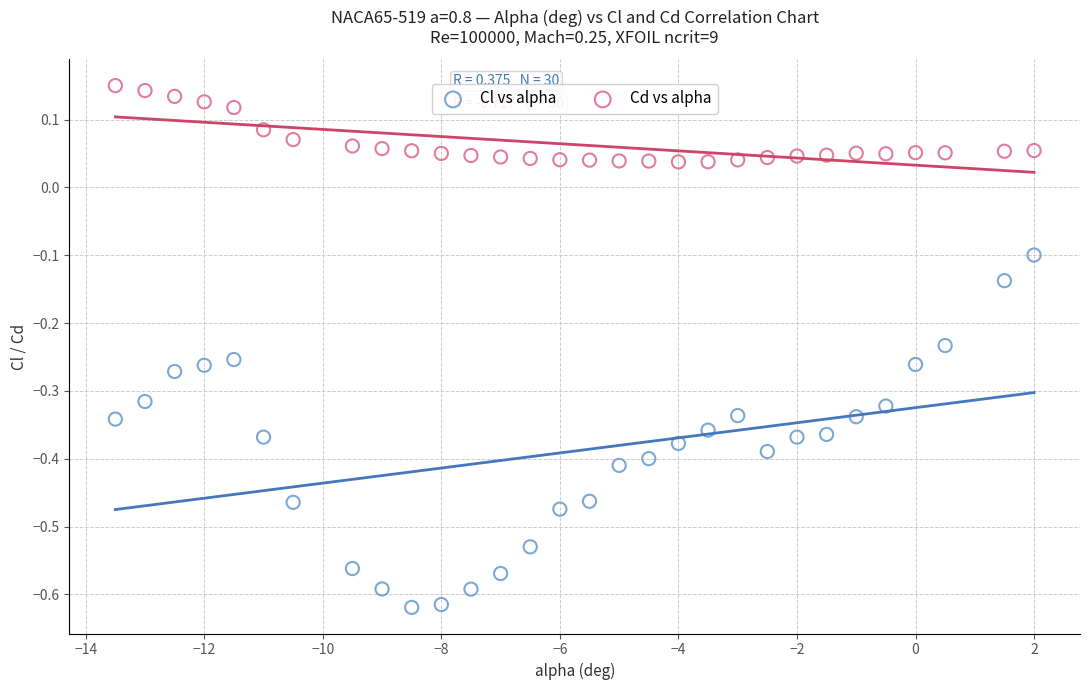

What are all the series names shown in the legend?

Cl vs alpha, Cd vs alpha